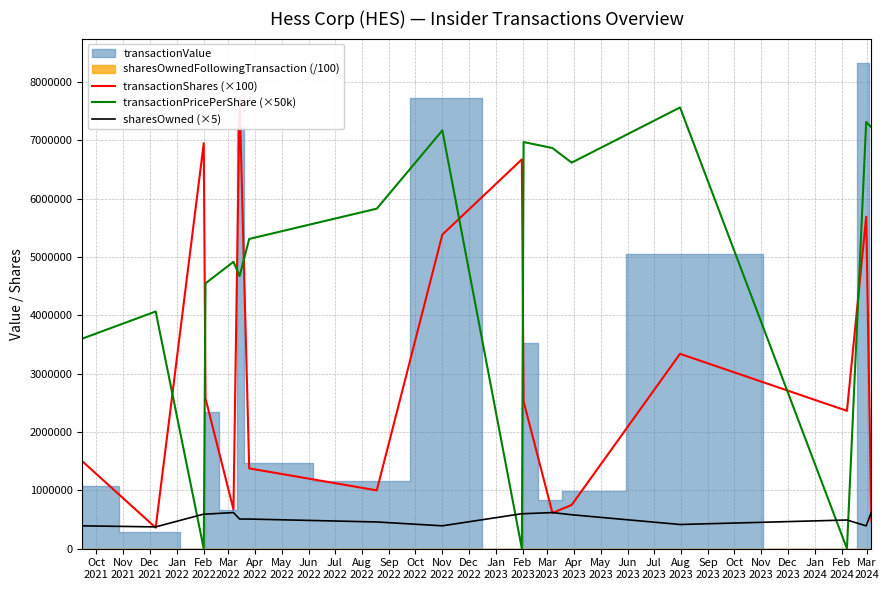

What is the minimum value for sharesOwned (×5)?

373715.0